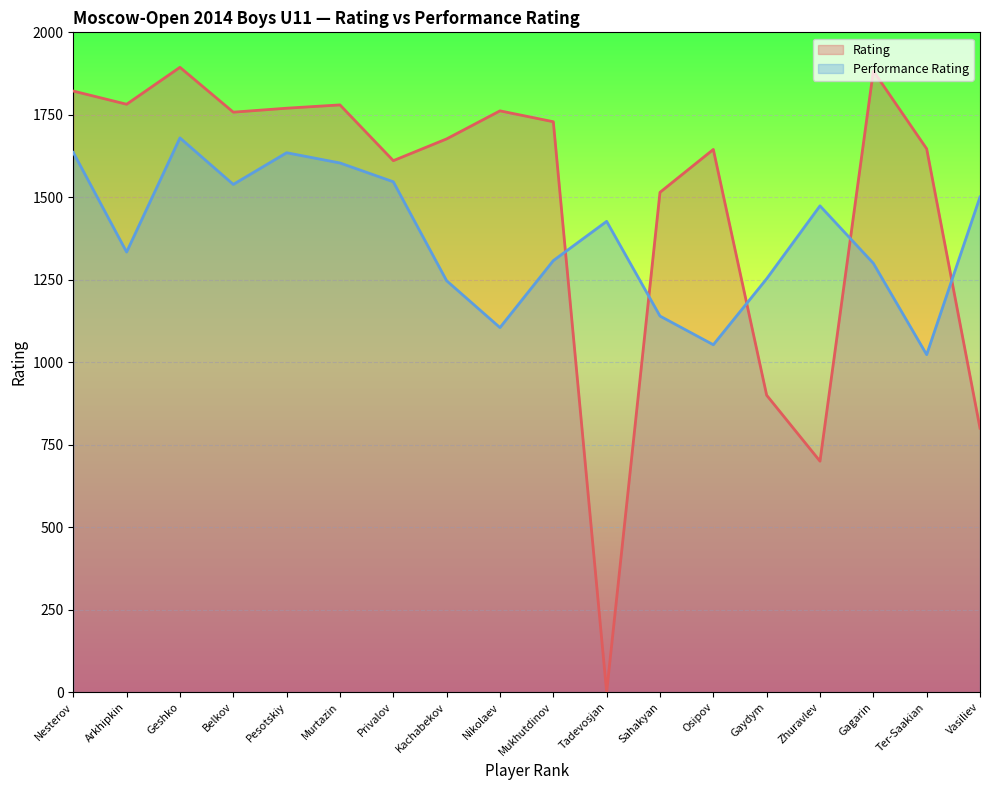

Reading left to right, what are all the values shown in this chart?

Rating: Nesterov=1822	Arkhipkin=1782	Geshko=1894	Belkov=1758	Pesotskiy=1770	Murtazin=1780	Privalov=1611	Kachabekov=1677	Nikolaev=1762	Mukhutdinov=1729	Tadevosjan=0	Sahakyan=1515	Osipov=1645	Gaydym=900	Zhuravlev=700	Gagarin=1883	Ter-Saakian=1647	Vasiliev=800
Performance Rating: Nesterov=1636	Arkhipkin=1334	Geshko=1680	Belkov=1539	Pesotskiy=1635	Murtazin=1604	Privalov=1547	Kachabekov=1247	Nikolaev=1105	Mukhutdinov=1308	Tadevosjan=1427	Sahakyan=1140	Osipov=1053	Gaydym=1253	Zhuravlev=1474	Gagarin=1300	Ter-Saakian=1023	Vasiliev=1501